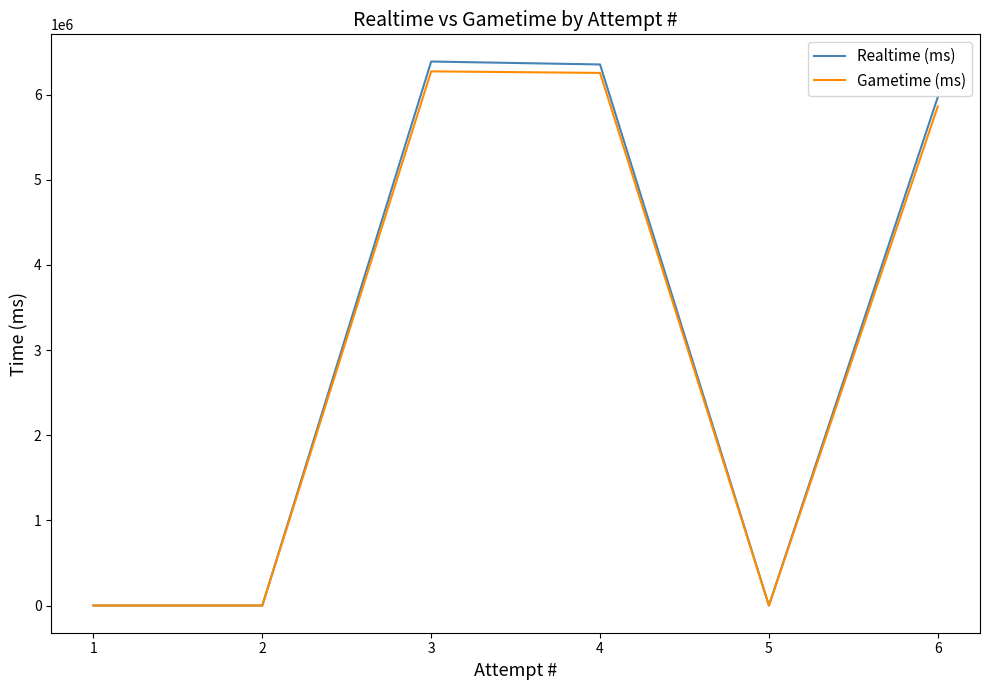

Which series has the largest range (max minus min)?

Realtime (ms)